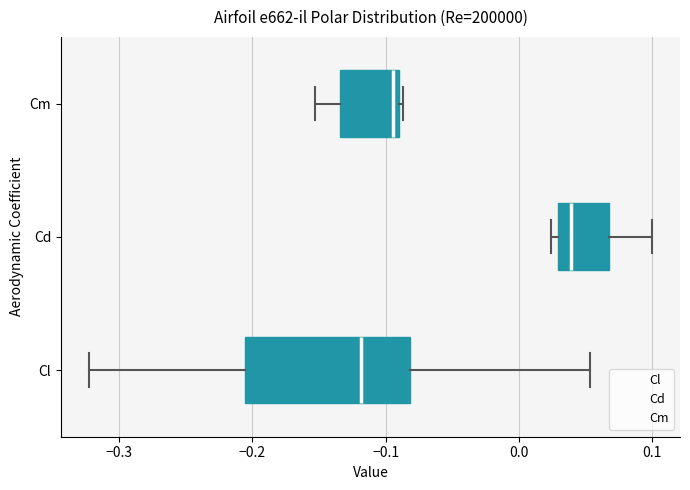

Reading bottom to top, transcribe this box plot: for each box, give where its median line is, the range the box spans, and where its two whiskers end, as read against the x-axis. The values are not printed on the chart, so give them approximately, as read against the axis.

Cl: median -0.12, box -0.21 to -0.08, whiskers -0.32 to 0.05
Cd: median 0.04, box 0.03 to 0.07, whiskers 0.02 to 0.10
Cm: median -0.09 (just left of the box's right edge), box -0.13 to -0.09, whiskers -0.15 to -0.09 (just right of the box's right edge)